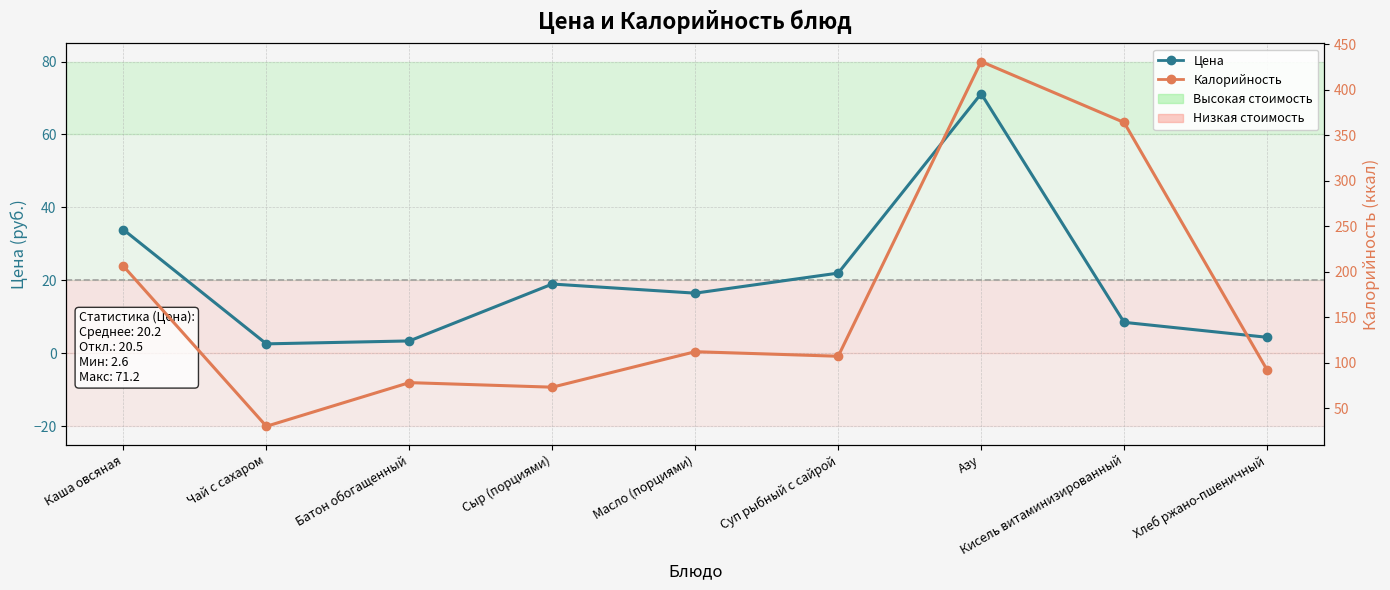

Between Батон обогащенный and Каша овсяная, which is larger?

Каша овсяная